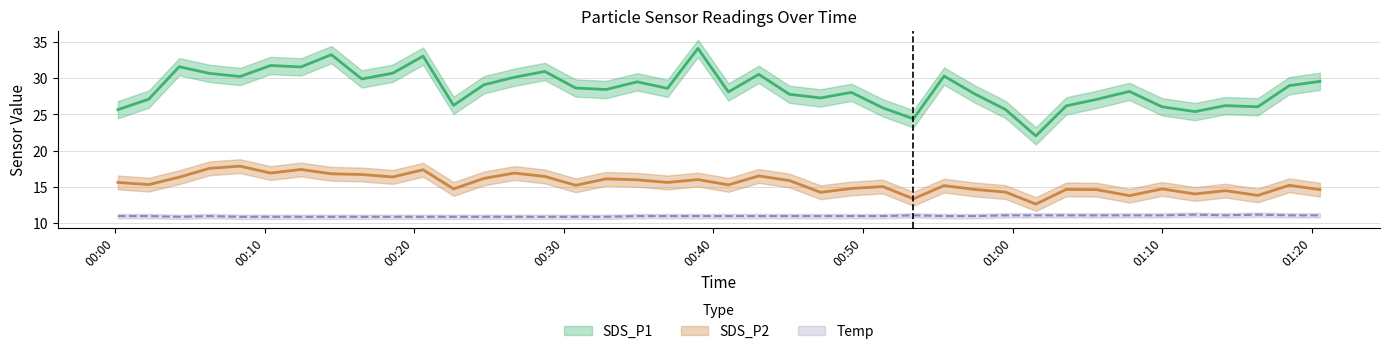

What is the approximate value of SDS_P2 at 2023/04/29 01:09:59?

14.7